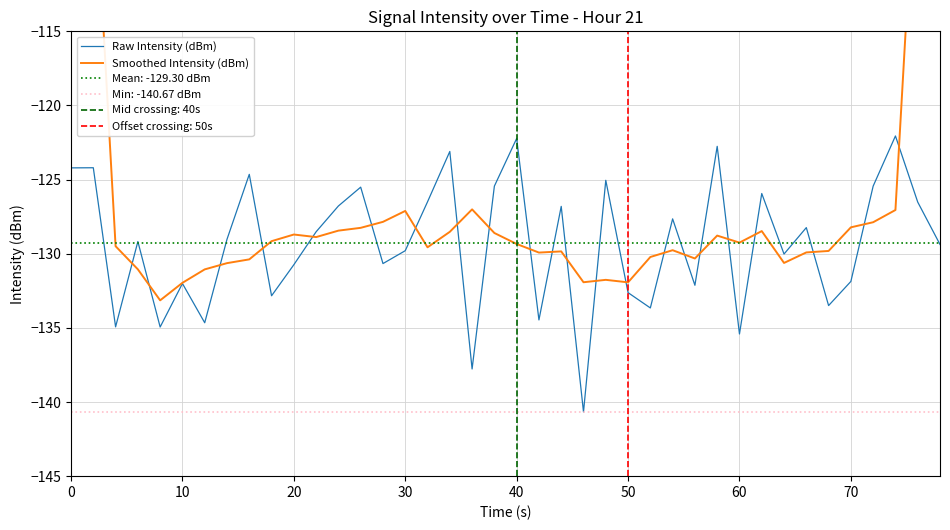

The value of Raw Intensity (dBm) at 10 is -132.0. True or false?

True